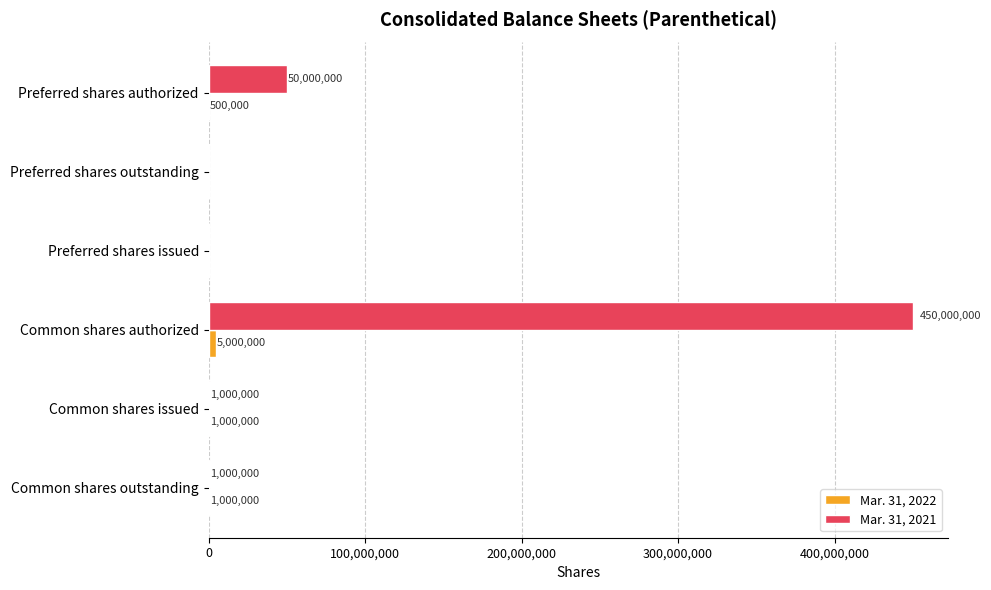

At which category is the sum across all series the highest?

Common shares authorized